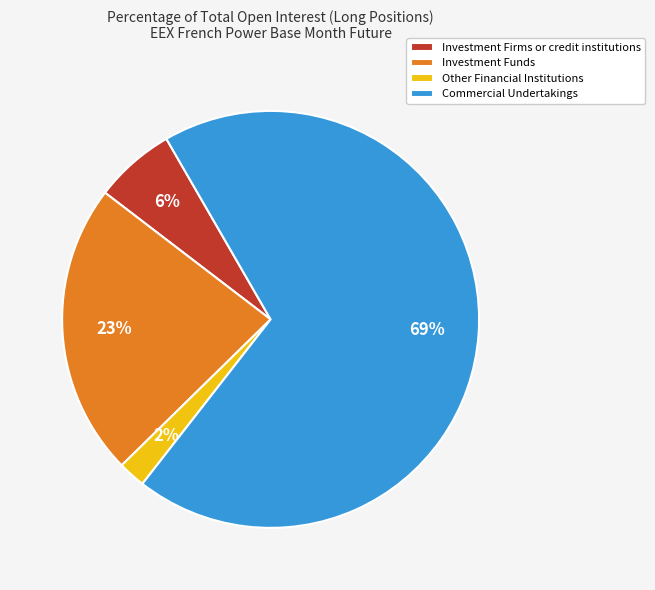

What is the smallest slice in the pie chart?

Other Financial Institutions